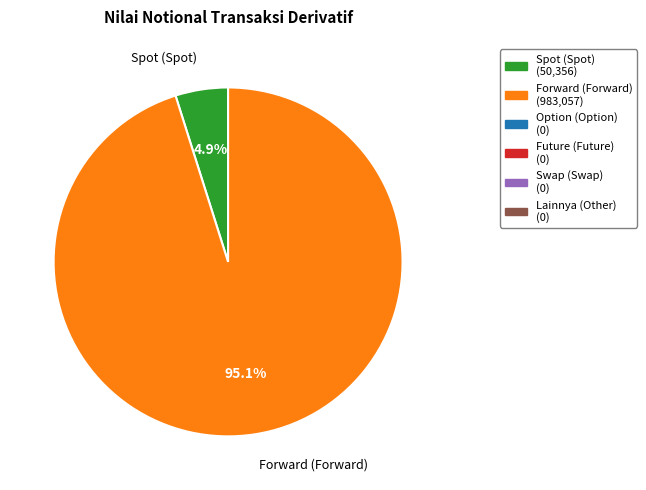

Is there any slice that represents more than half of the pie?

Yes